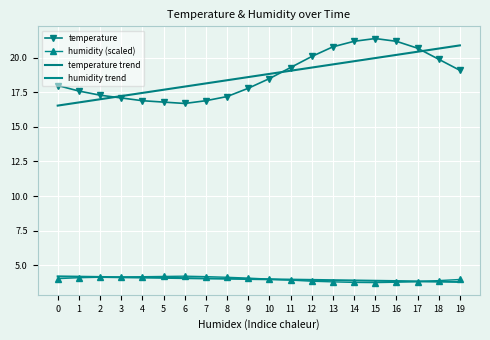

Which series has the widest spread of values?

temperature